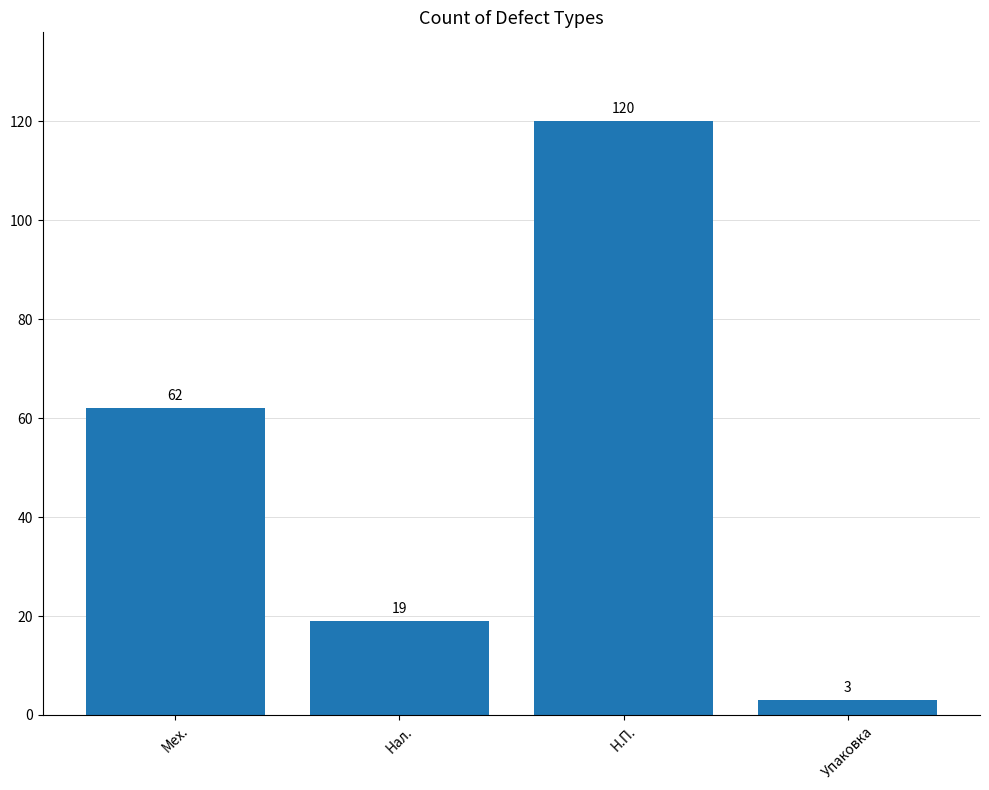

What position from the right is Упаковка?

1